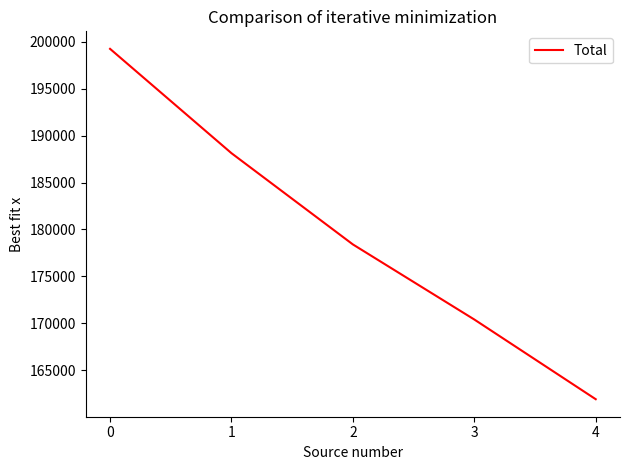

Is it true that the value at 1 is 289771?

False